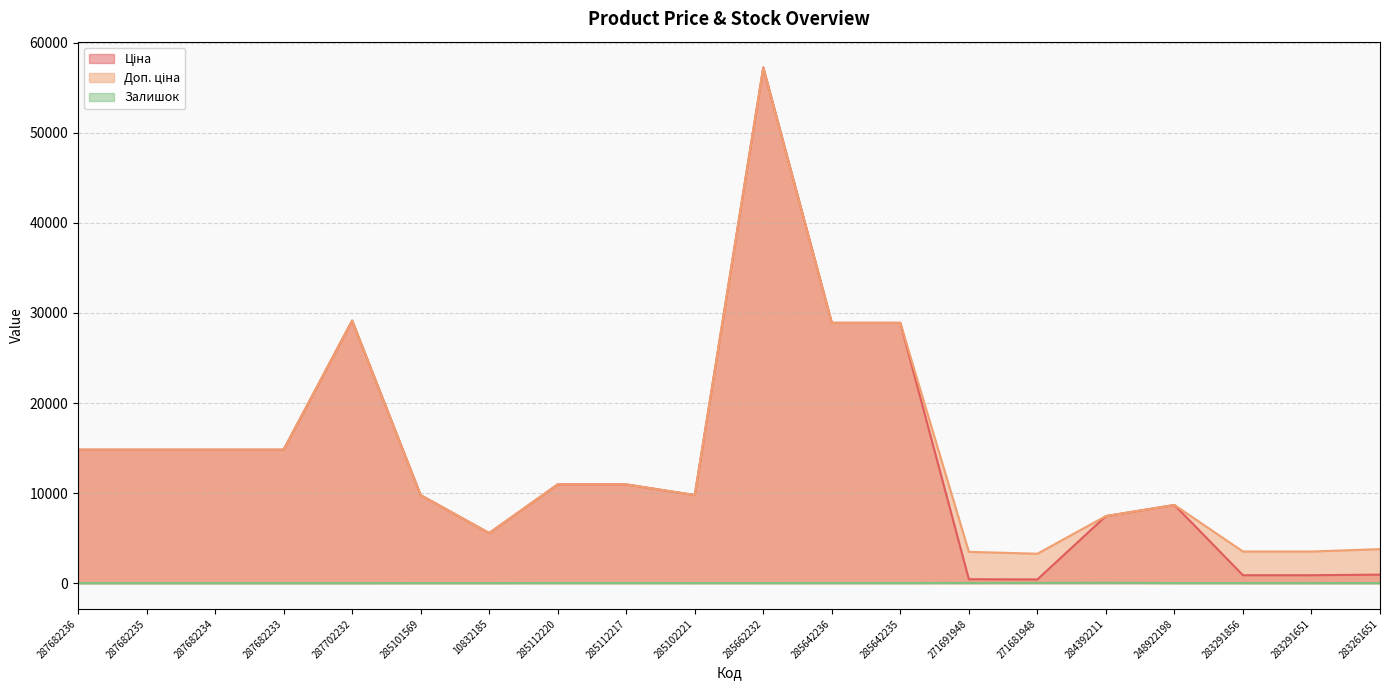

What is the spread (max minus min) of values at 248922198?

8668.5